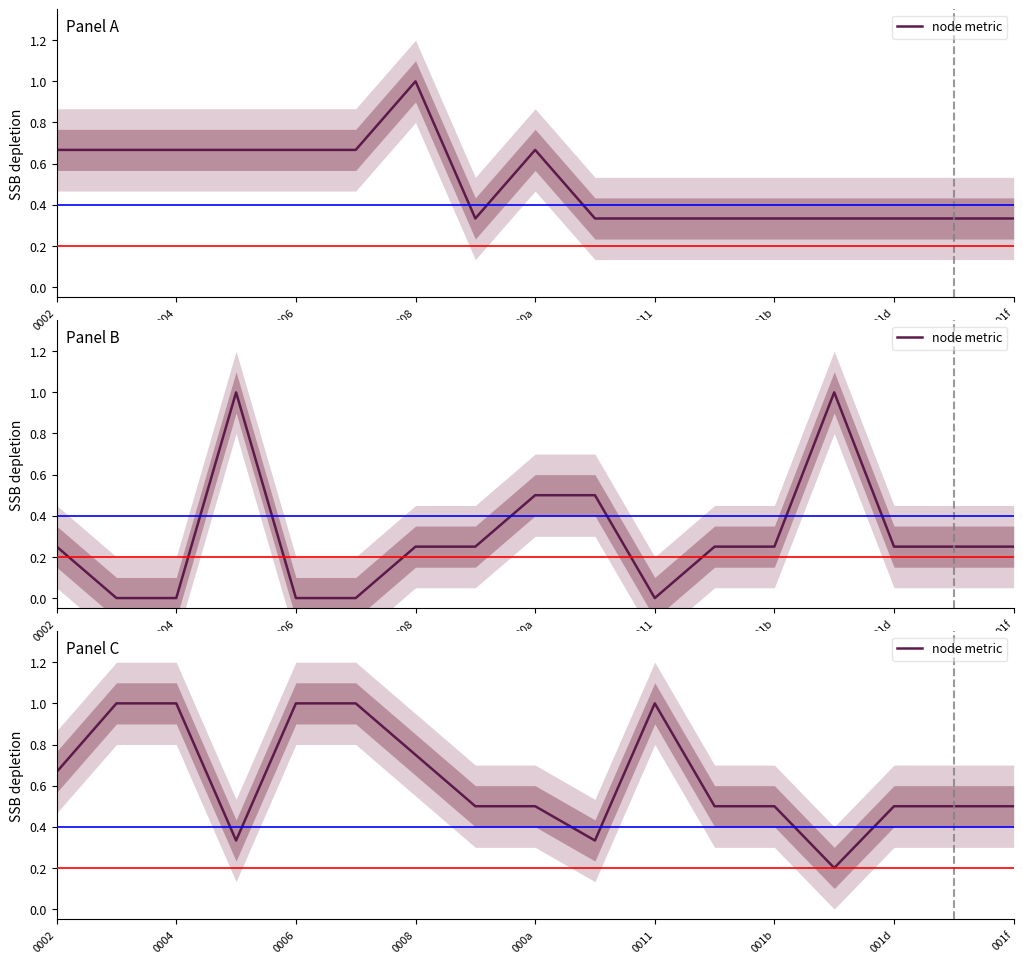

True or false: the data shows 0.5 at 0008.

False